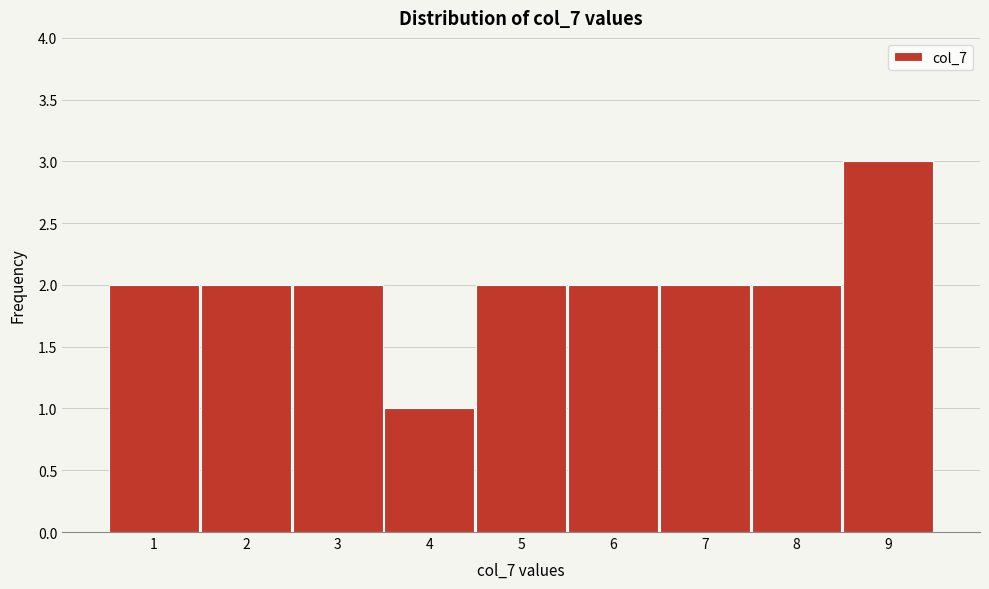

Reading left to right, transcribe this chart: for each bar, give the range it covers on the x-axis and its height. The values are not printed on the chart, so give them approximately, as read against the axis.

0.5 to 1.5: 2
1.5 to 2.5: 2
2.5 to 3.5: 2
3.5 to 4.5: 1
4.5 to 5.5: 2
5.5 to 6.5: 2
6.5 to 7.5: 2
7.5 to 8.5: 2
8.5 to 9.5: 3